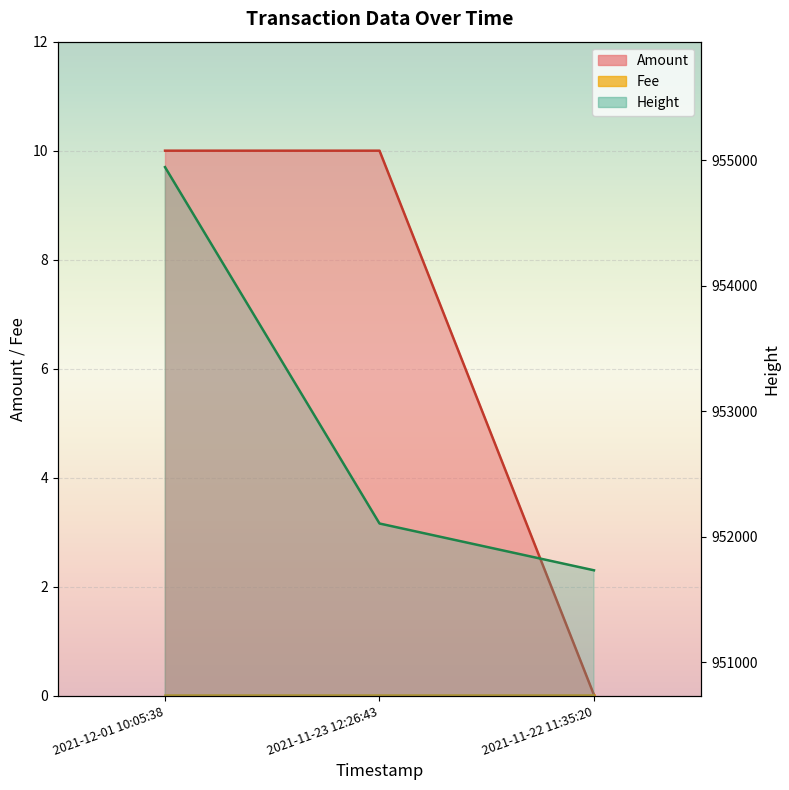

What is the minimum value for Height?

951733.0